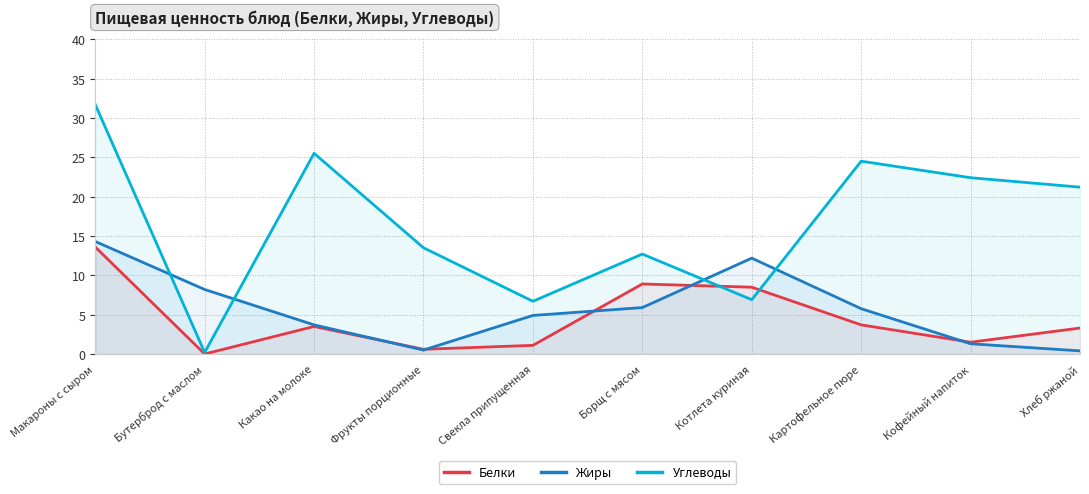

What is the label of the 7th point from the left?

Котлета куриная